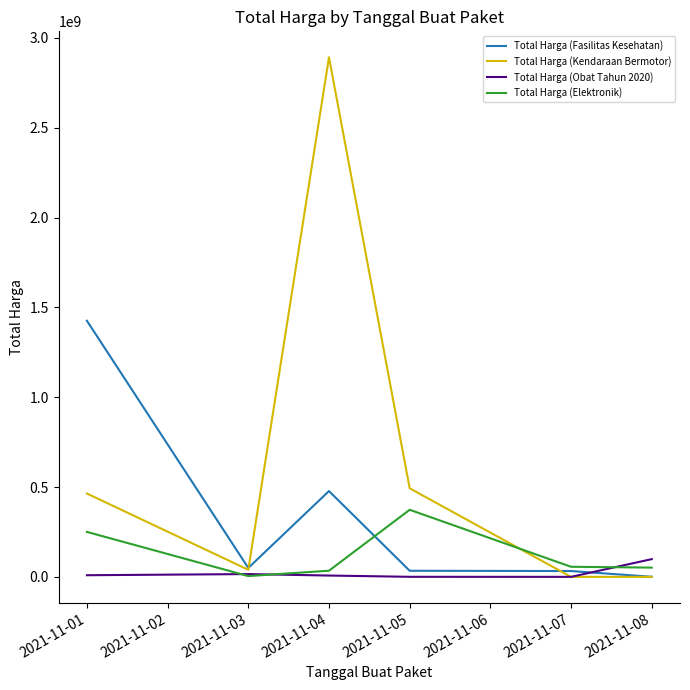

What is the maximum value for Total Harga (Kendaraan Bermotor)?

2892122000